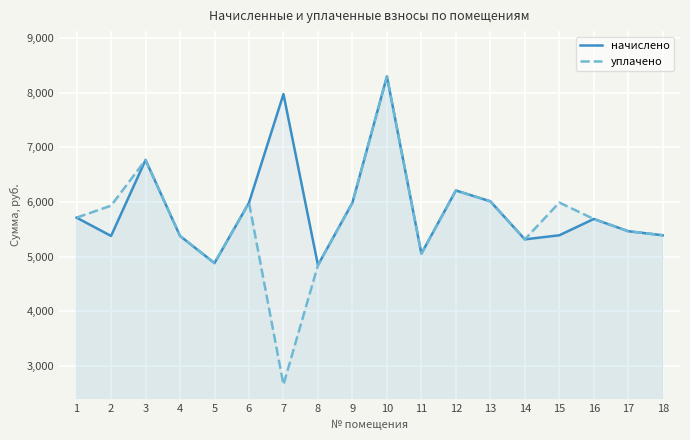

How many distinct data groups are displayed?

2